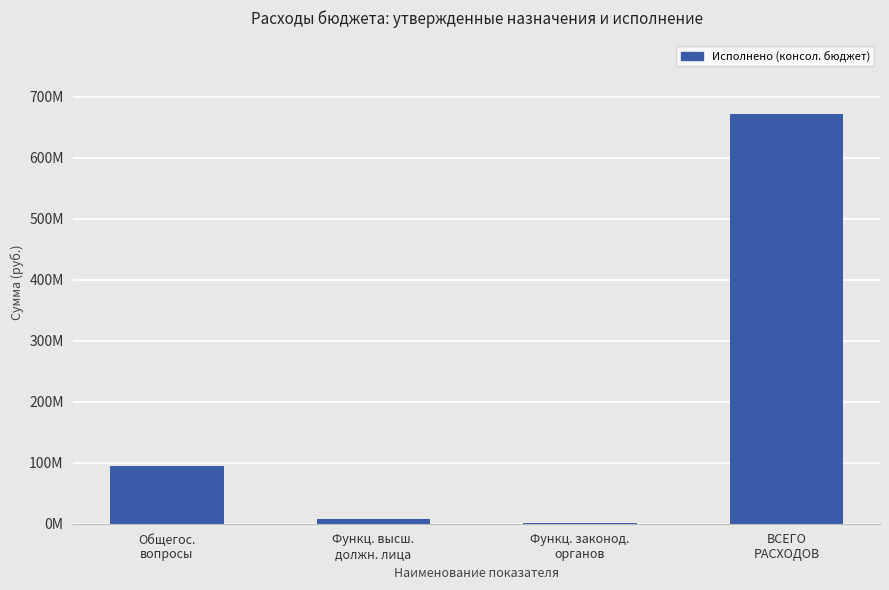

At which label is the value closest to 336181933?

Общегос.
вопросы